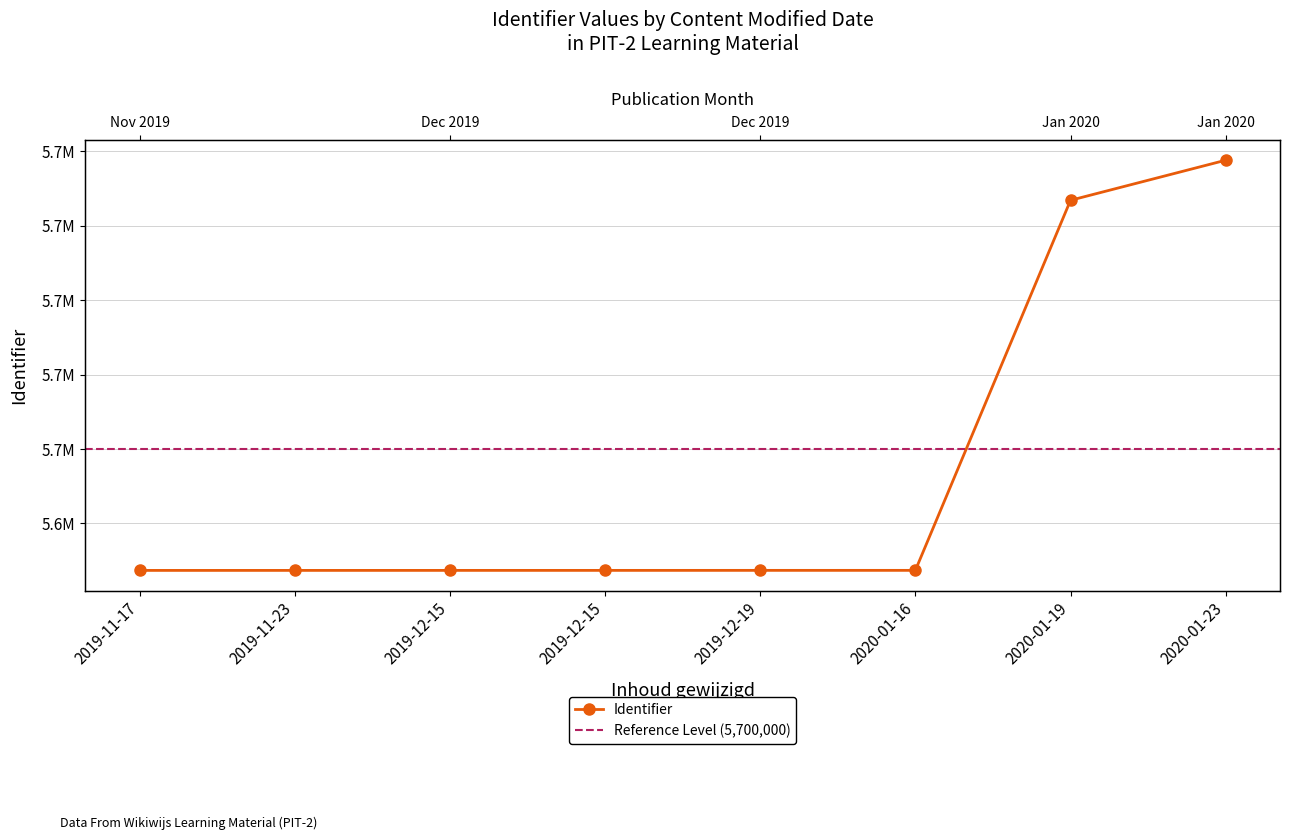

Is it true that the value at 2019-12-15 is 5667395?

True